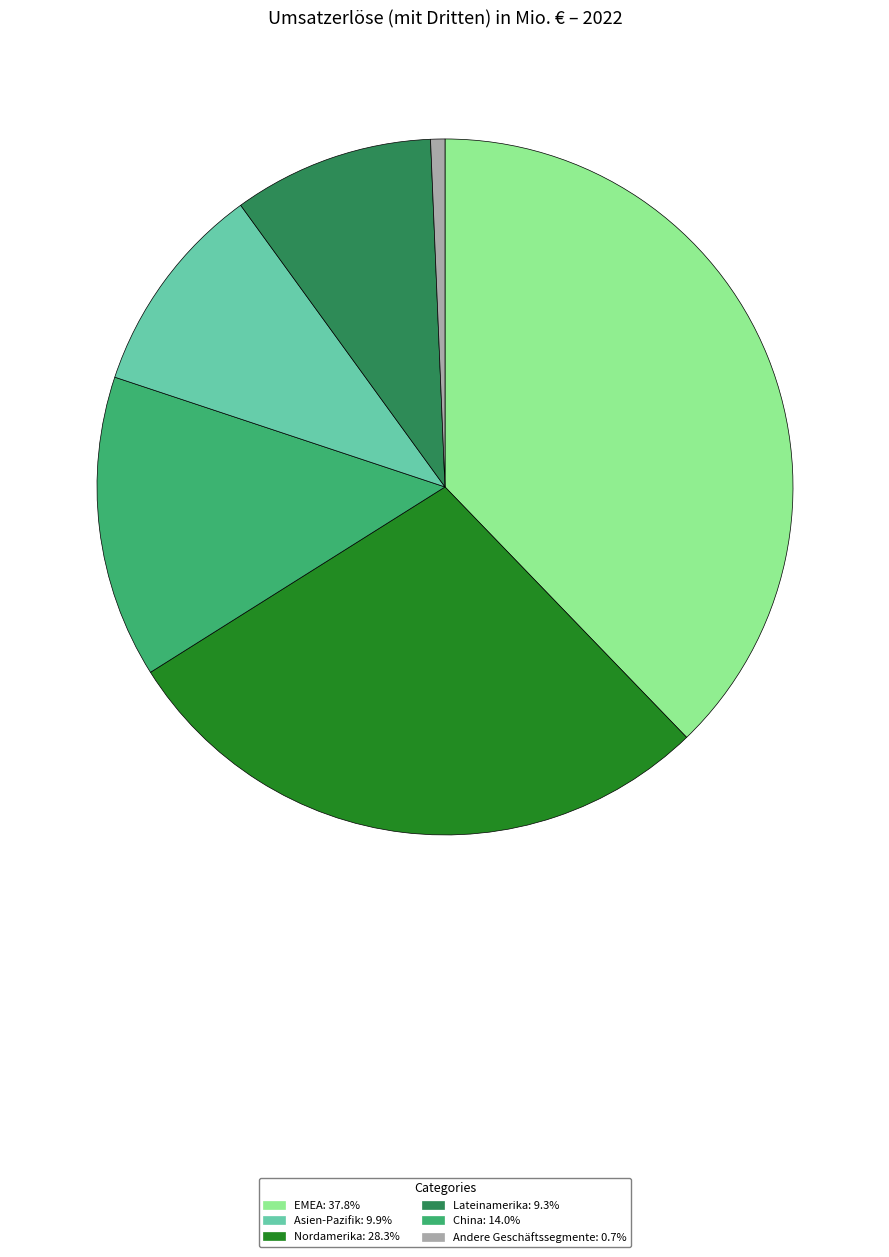

Is there any slice that represents more than half of the pie?

No